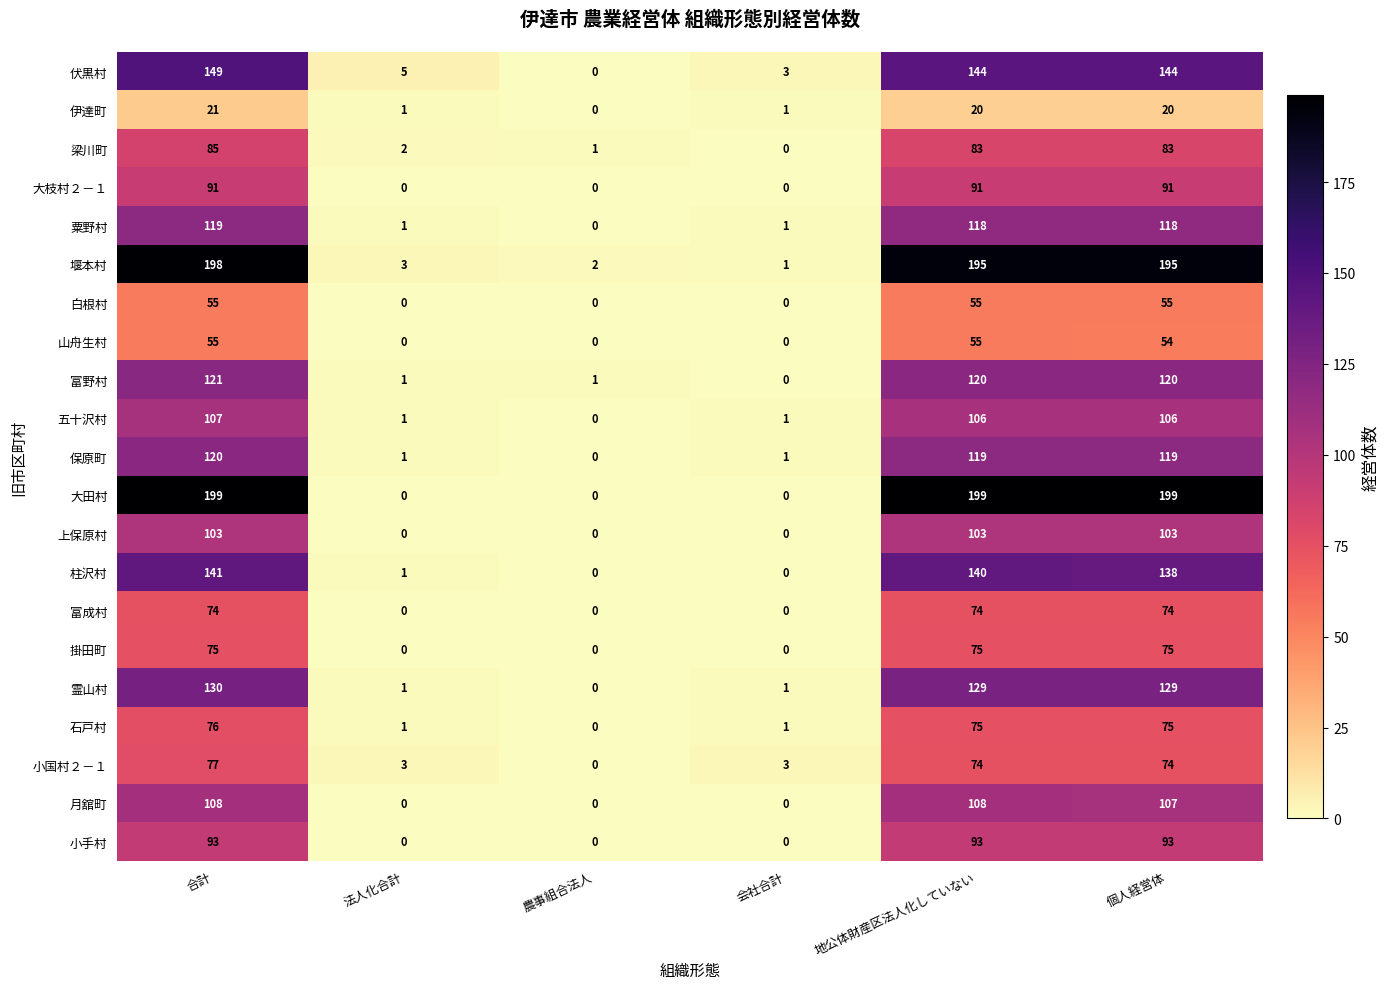

Where is 堰本村 nearest to the value 99?

法人化合計